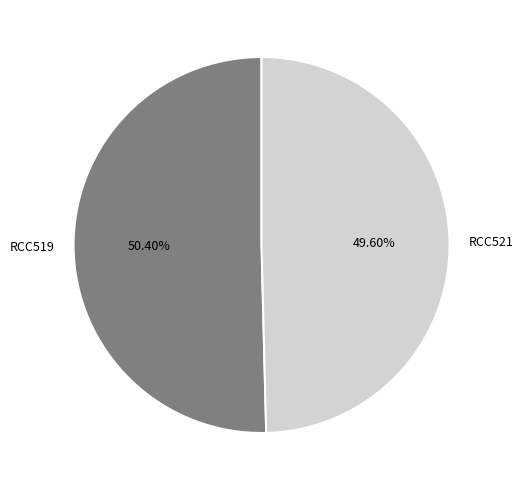

What percentage is the RCC521 slice, to the nearest percent?

50%